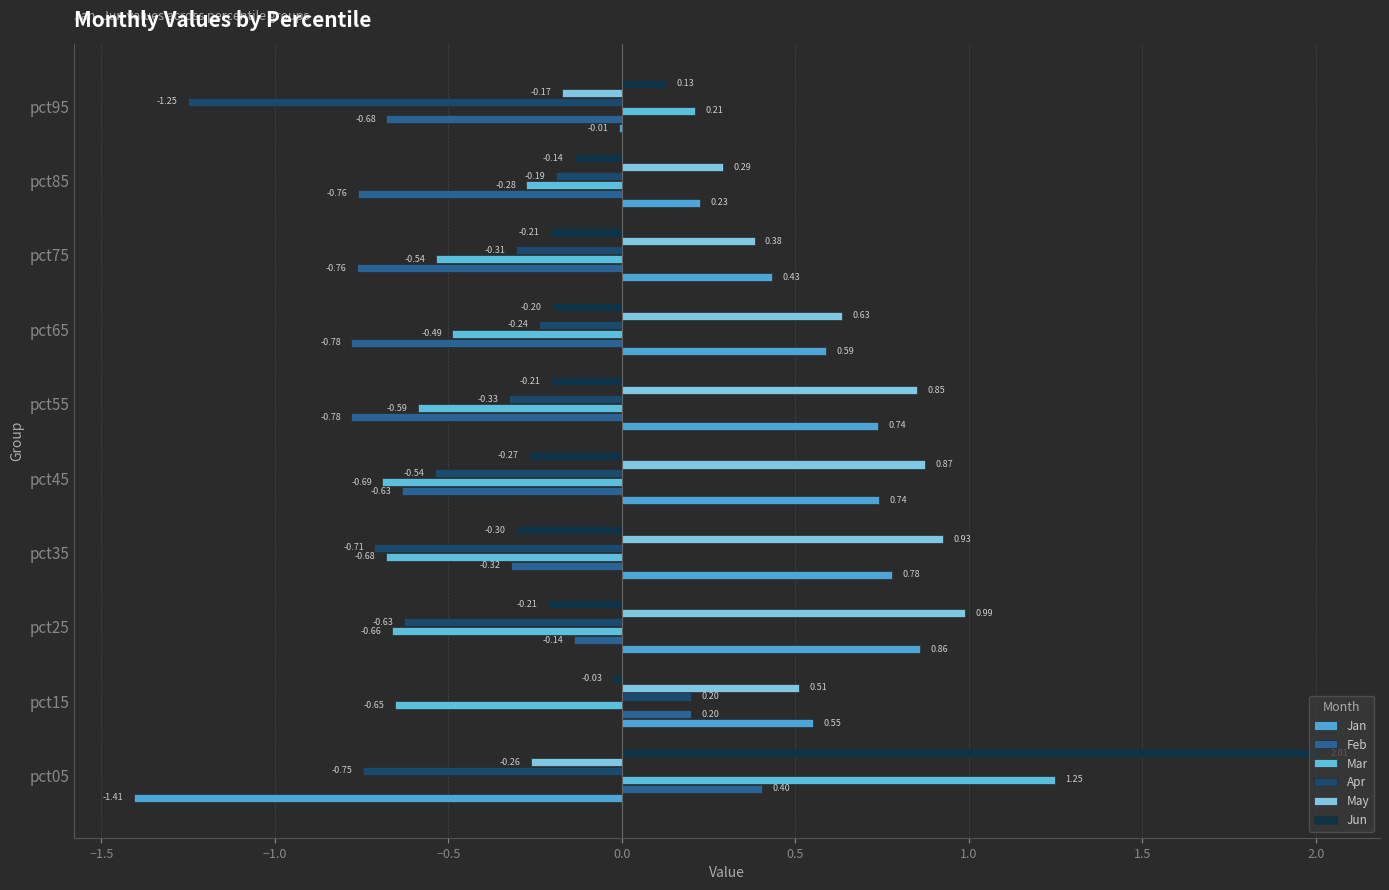

Reading left to right, what are all the values shown in this chart?

Jan: -1.4	0.5	0.9	0.8	0.7	0.7	0.6	0.4	0.2	-0.0
Feb: 0.4	0.2	-0.1	-0.3	-0.6	-0.8	-0.8	-0.8	-0.8	-0.7
Mar: 1.2	-0.7	-0.7	-0.7	-0.7	-0.6	-0.5	-0.5	-0.3	0.2
Apr: -0.7	0.2	-0.6	-0.7	-0.5	-0.3	-0.2	-0.3	-0.2	-1.3
May: -0.3	0.5	1.0	0.9	0.9	0.9	0.6	0.4	0.3	-0.2
Jun: 2.0	-0.0	-0.2	-0.3	-0.3	-0.2	-0.2	-0.2	-0.1	0.1